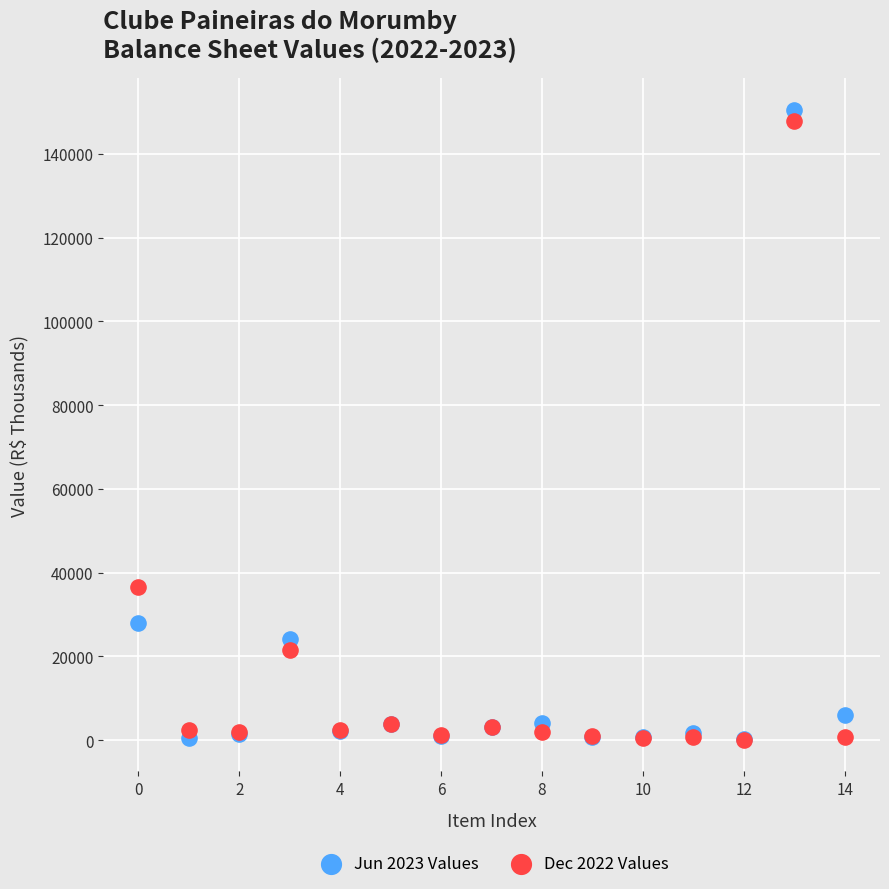

Across all series, what Y value is closest to 75374?

36632